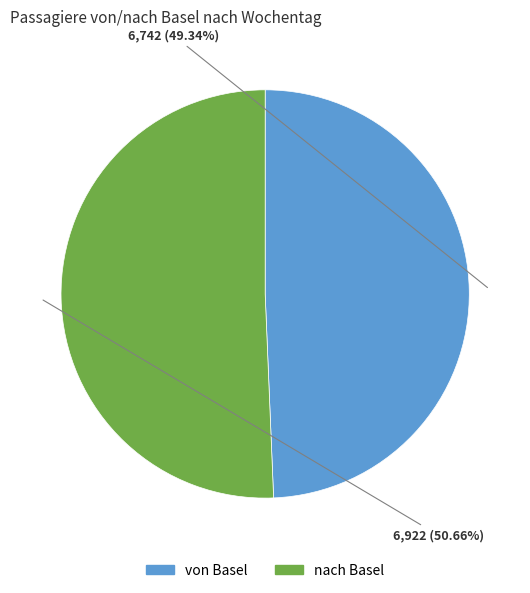

What is the largest slice in the pie chart?

nach Basel